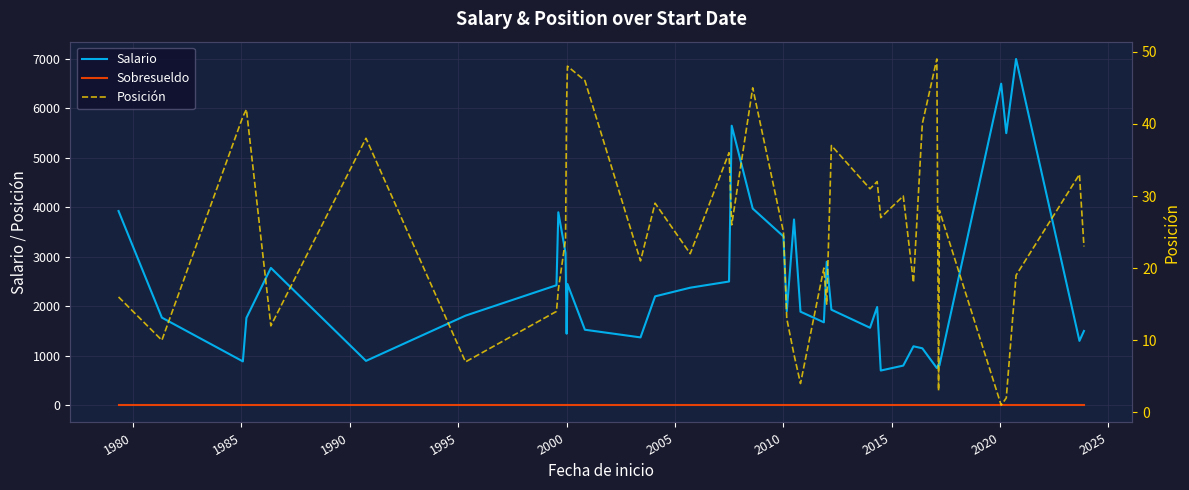

Reading left to right, what are all the values shown in this chart?

Salario: 3925	1770	885	1765	2775	895	1810	2425	3900	3075	1445	2450	1525	1370	2200	2375	2500	5650	3975	3412	1900	3755	1890	1675	2900	1930	1565	1985	700	800	1190	1150	750	825	800	6500	5500	7000	1300	1500
Sobresueldo: 0	0	0	0	0	0	0	0	0	0	0	0	0	0	0	0	0	0	0	0	0	0	0	0	0	0	0	0	0	0	0	0	0	0	0	0	0	0	0	0
Posición: 16	10	41	42	12	38	7	14	17	24	43	48	46	21	29	22	36	26	45	25	13	8	4	20	15	37	31	32	27	30	18	40	49	3	28	1	2	19	33	23